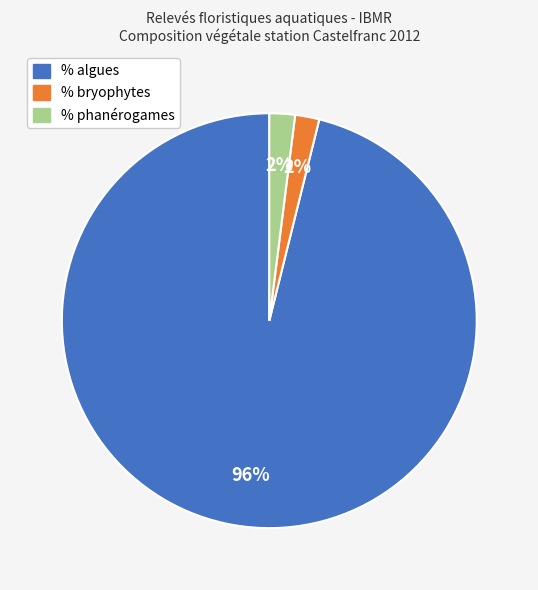

Is there a majority slice in this chart?

Yes